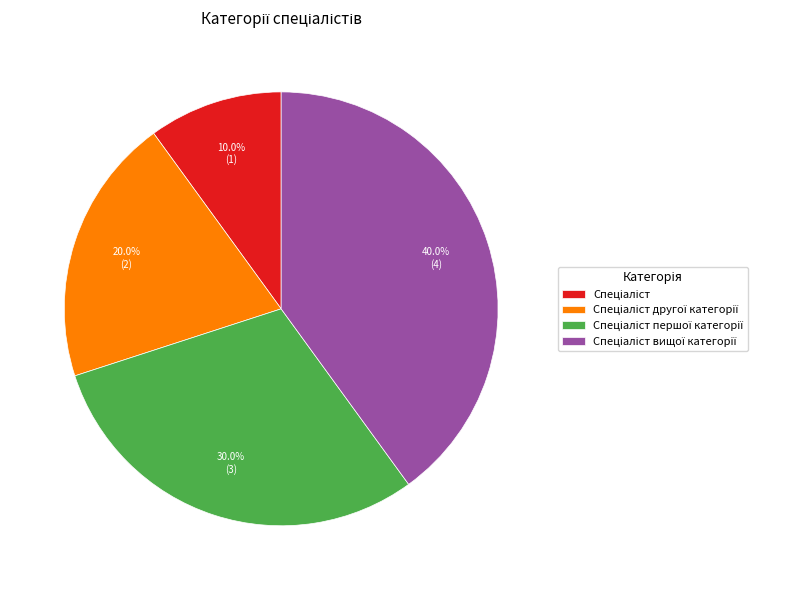

How many slices are in this pie chart?

4